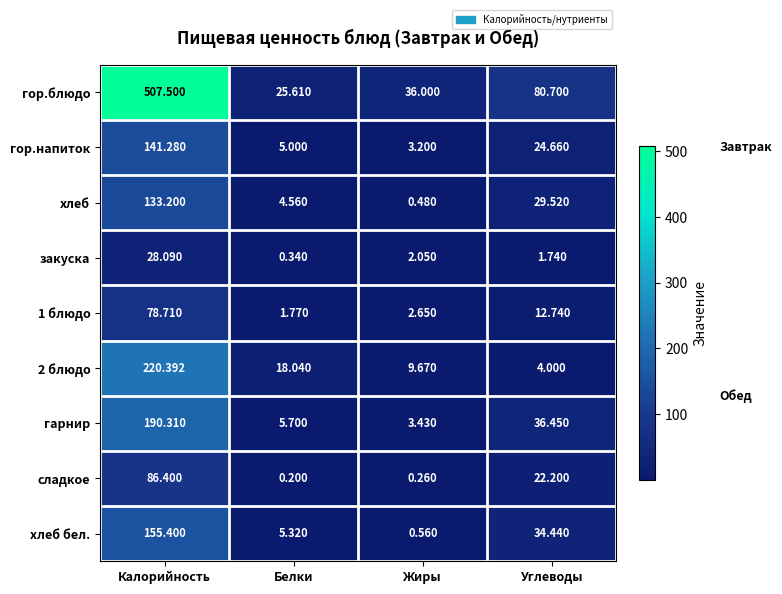

At which label is гор.блюдо closest to 266?

Углеводы